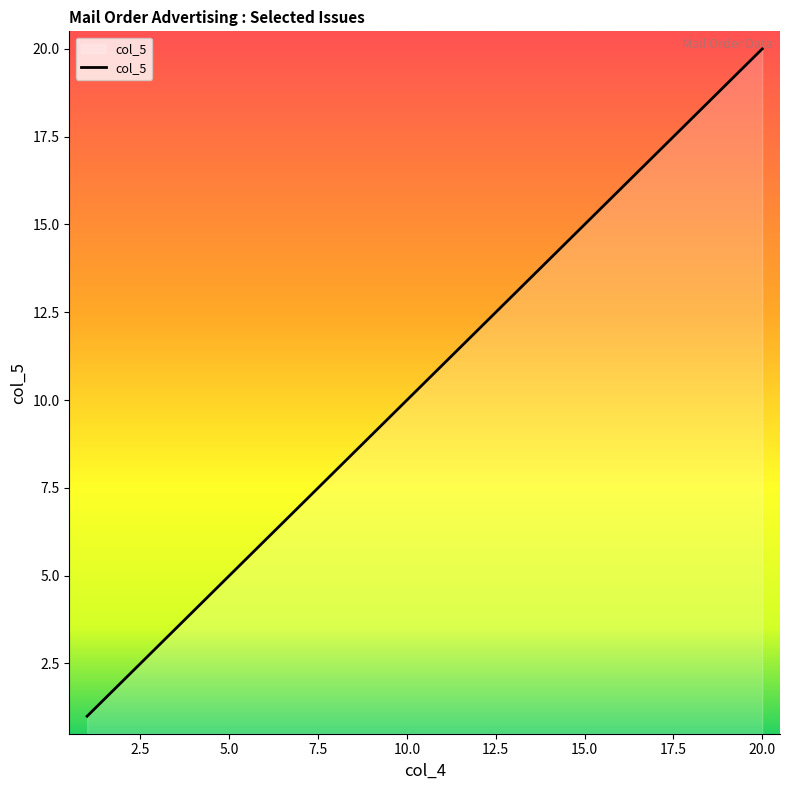

How many lines are shown in the chart?

1